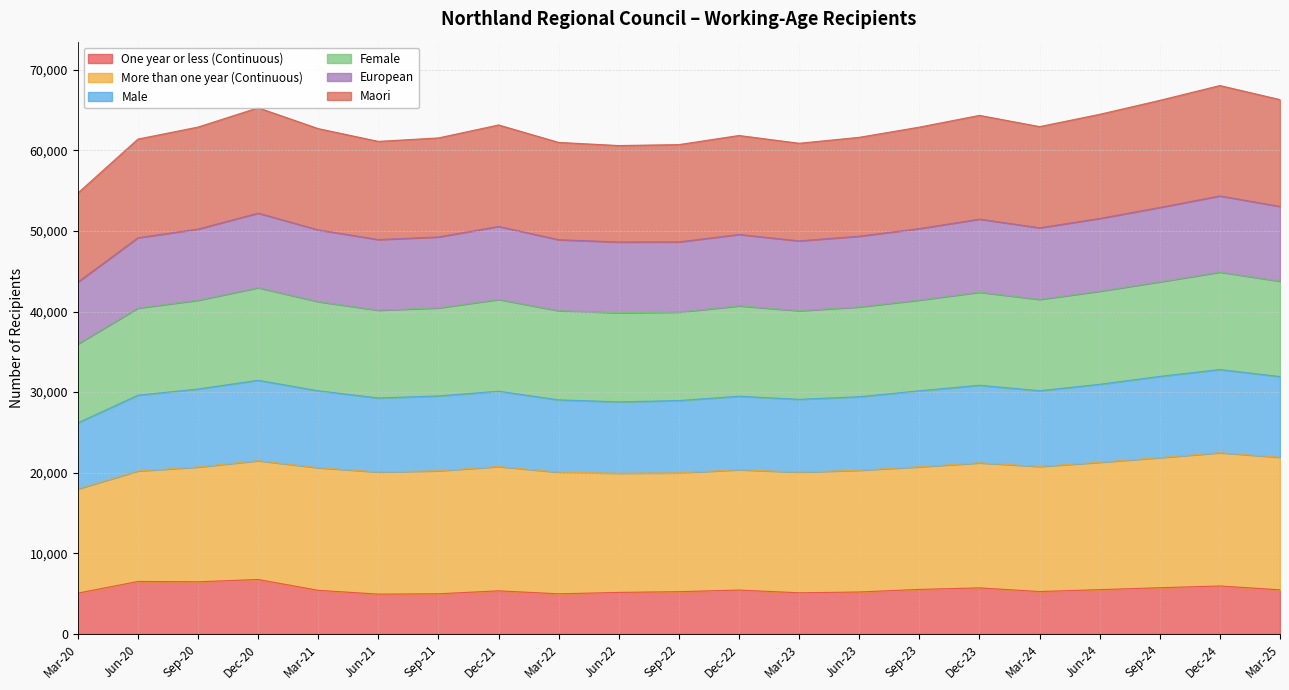

What is the total value across all series at Dec-22?

61851